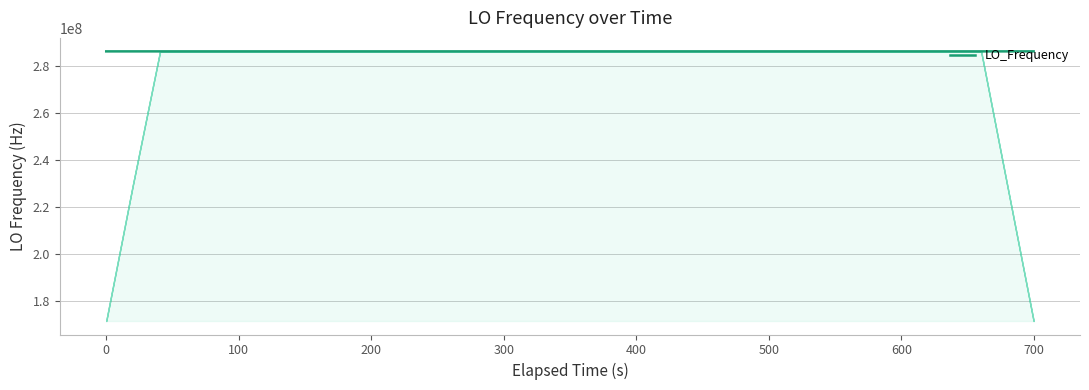

What is the highest value of the LO_Frequency series?

286047002.7